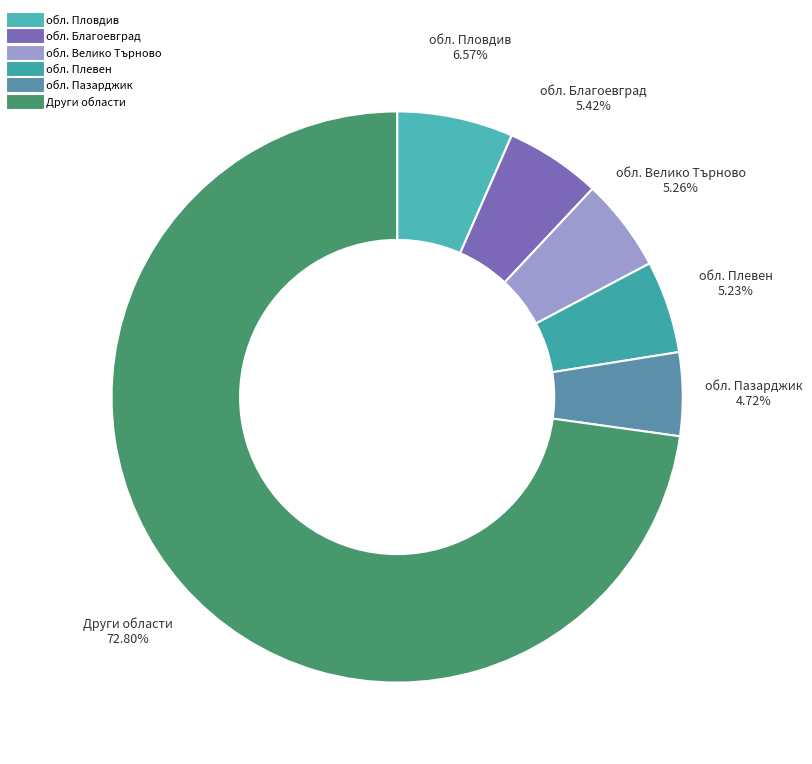

Count the number of slices in the pie.

6